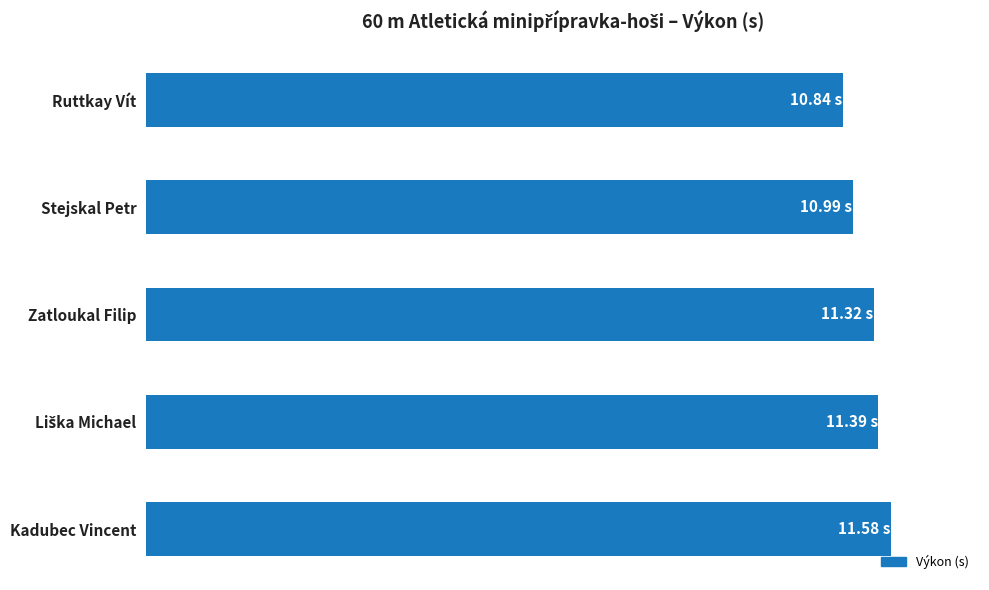

At which label is the value closest to 11?

Stejskal Petr